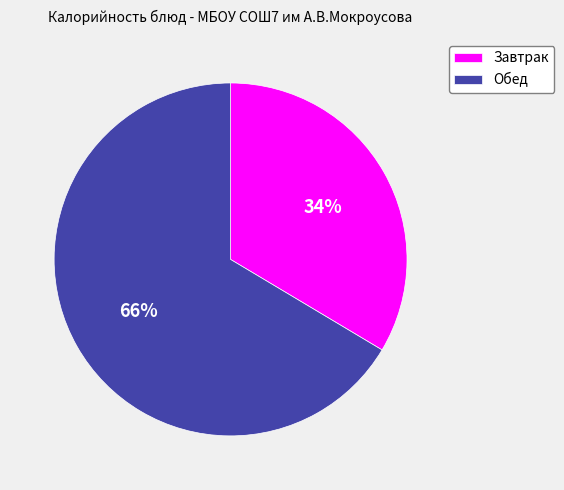

Which slice is the largest?

Обед